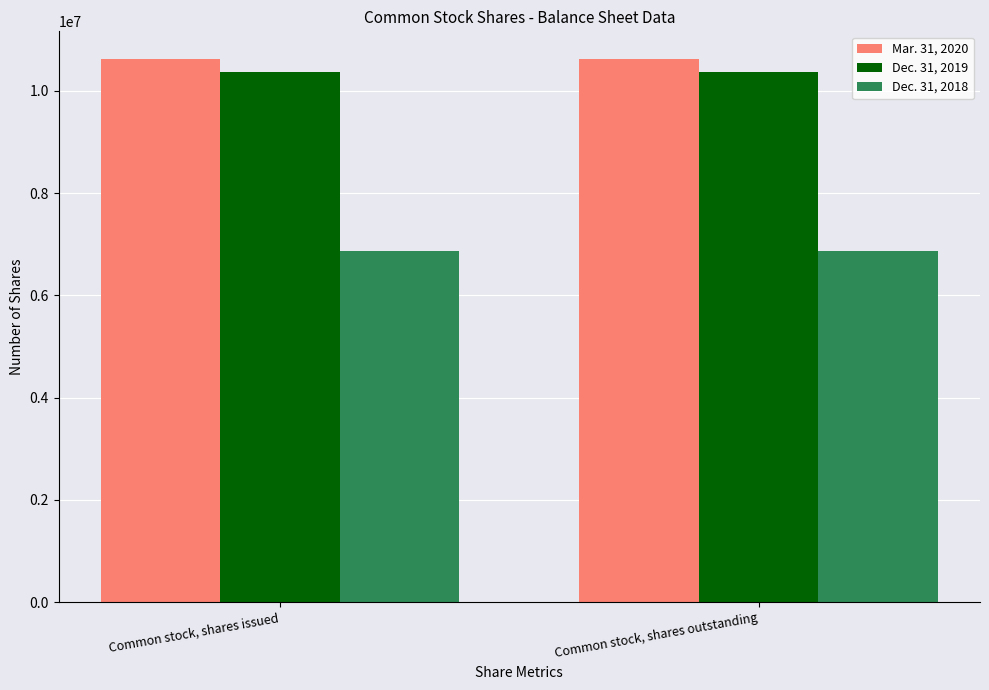

Is it true that Dec. 31, 2018 equals 9930834 at Common stock, shares issued?

False